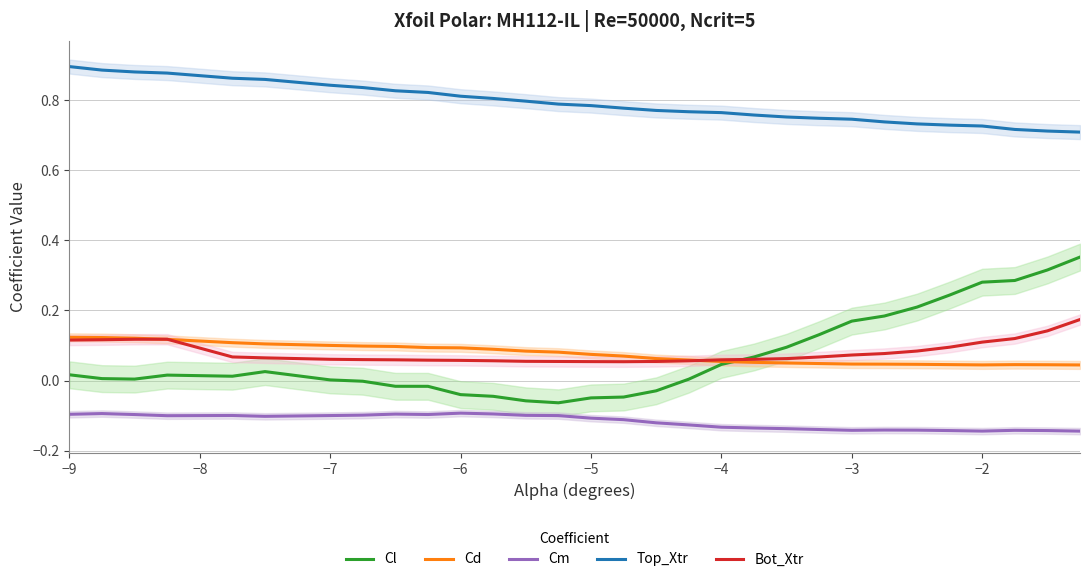

True or false: Top_Xtr and Cm intersect in this chart.

False